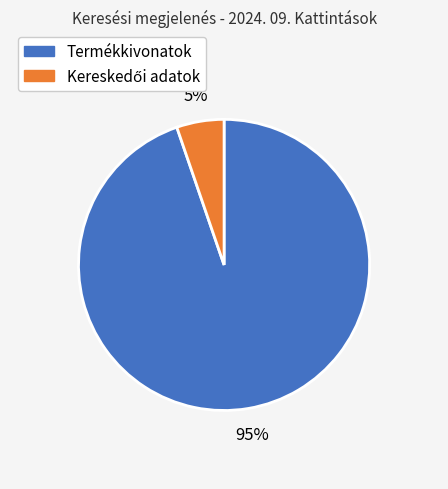

To the nearest percent, what is the average slice percentage?

50%